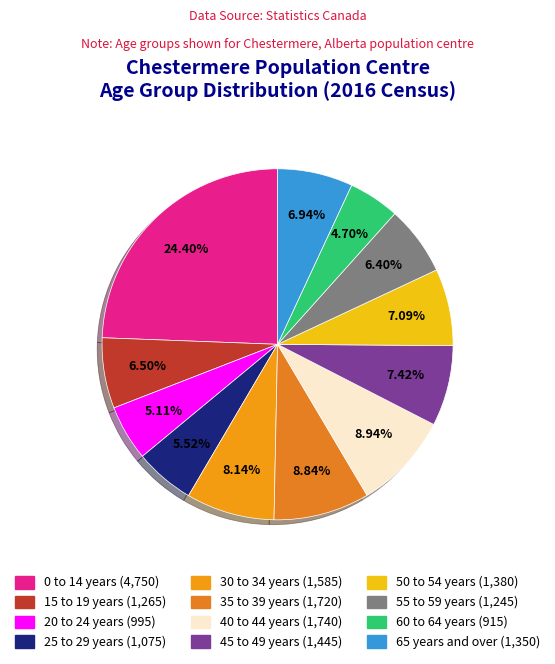

To the nearest percent, what portion does 60 to 64 years represent?

5%